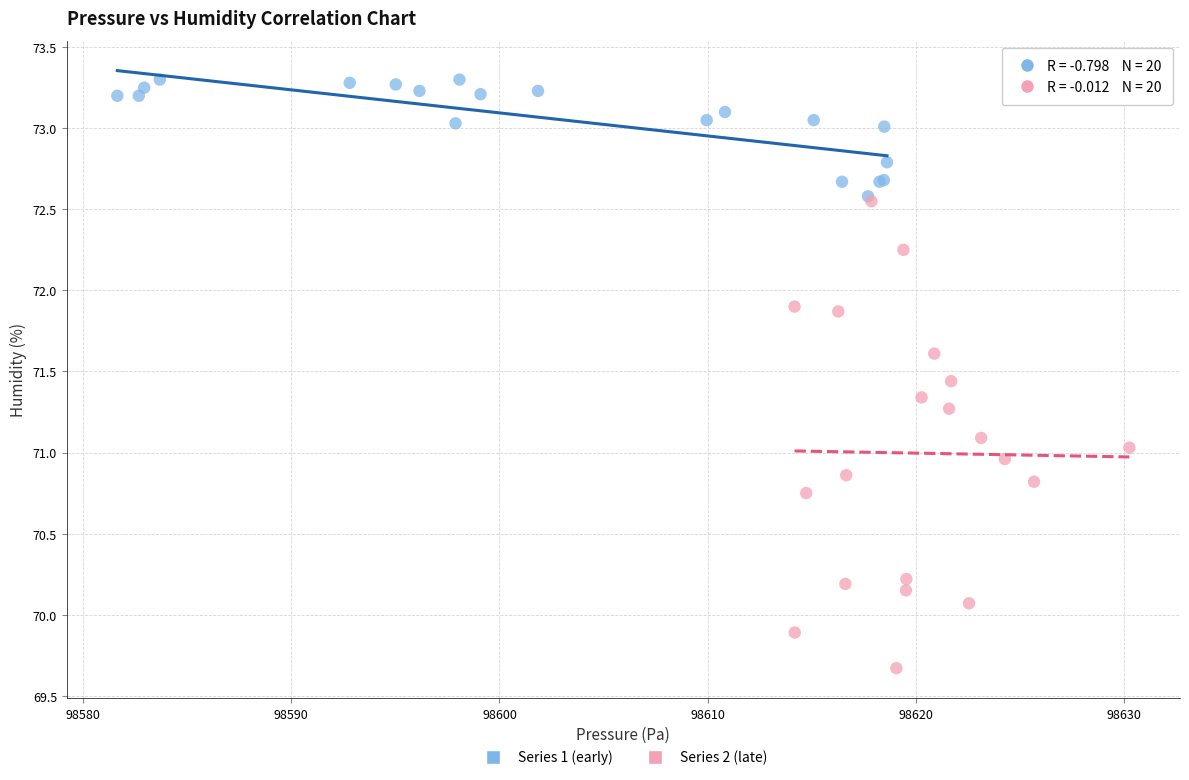

Which series reaches the minimum Y coordinate?

Series 2 (late)